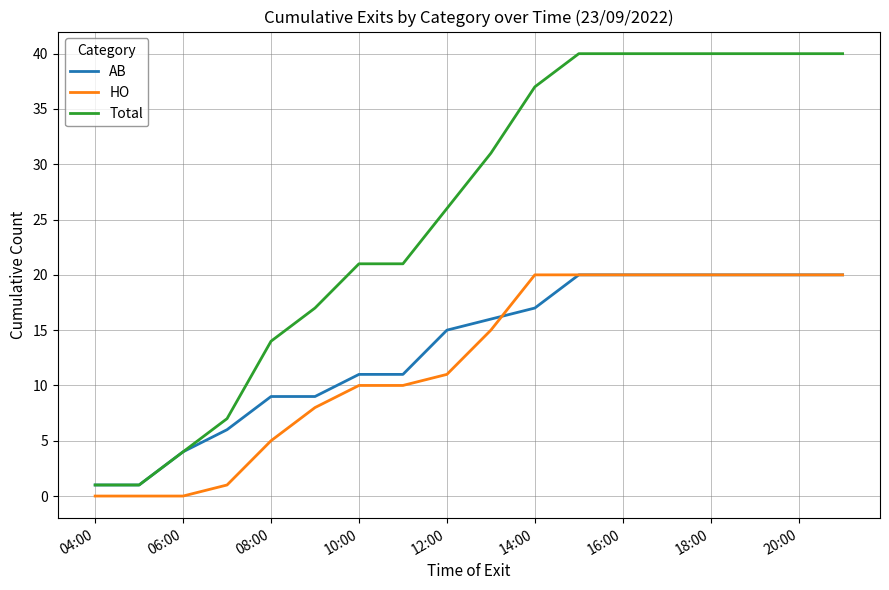

True or false: HO and Total cross at least once.

False